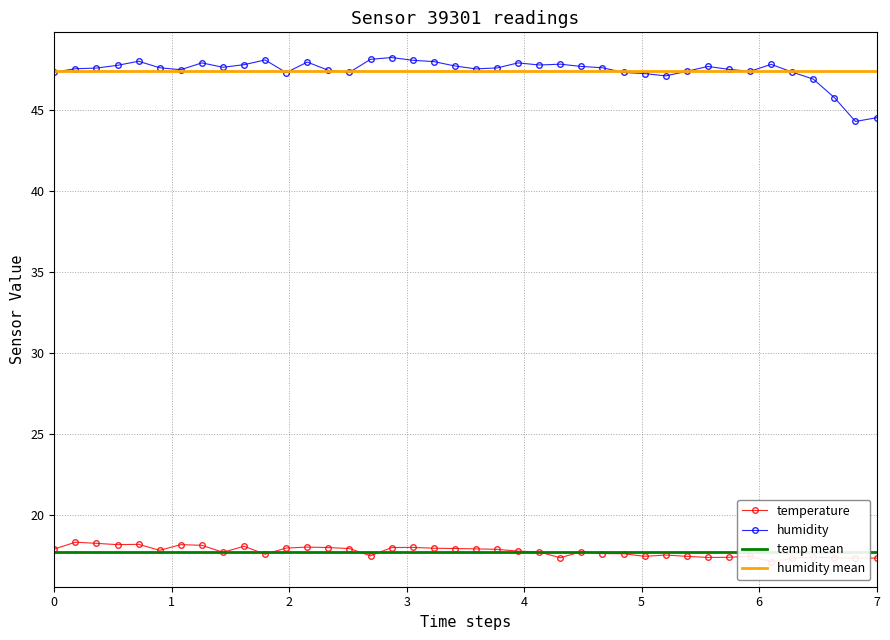

What is the greatest value displayed?

48.2